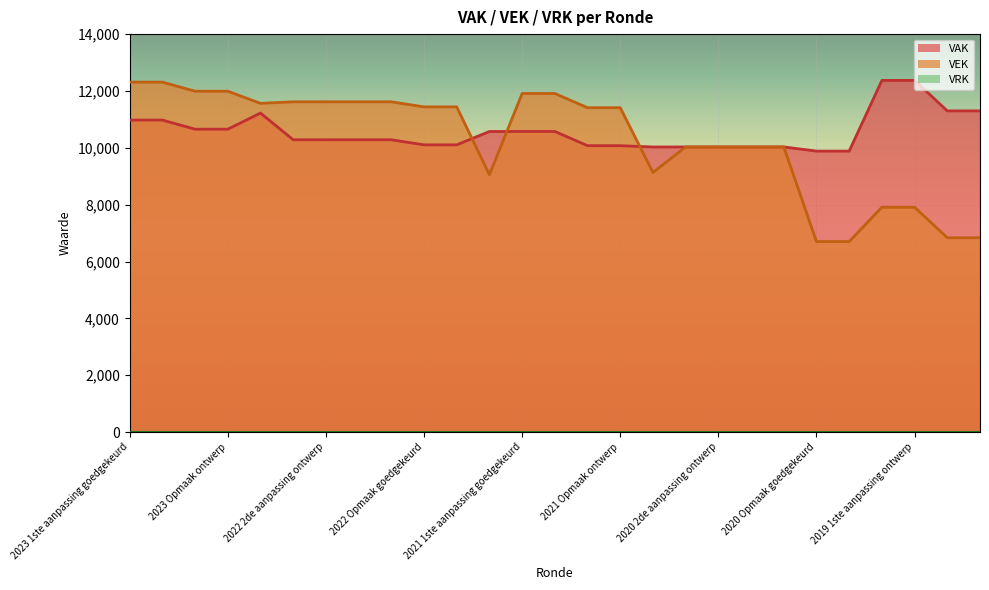

Reading right to left, what are all the values shown in this chart?

VAK: 2019 opmaak ontwerp=11299	2019 opmaak goedgekeurd=11299	2019 1ste aanpassing ontwerp=12371	2019 1ste aanpassing goedgekeurd=12371	2020 Opmaak ontwerp=9884	2020 Opmaak goedgekeurd=9884	2020 1ste aanpassing ontwerp=10030	2020 1ste aanpassing goedgekeurd=10030	2020 2de aanpassing ontwerp=10030	2020 2de aanpassing goedgekeurd=10030	2020 uitvoering=10029	2021 Opmaak ontwerp=10075	2021 Opmaak goedgekeurd=10075	2021 1ste aanpassing ontwerp=10575	2021 1ste aanpassing goedgekeurd=10575	2021 uitvoering=10574	2022 Opmaak ontwerp=10104	2022 Opmaak goedgekeurd=10104	2022 1ste aanpassing ontwerp=10283	2022 1ste aanpassing goedgekeurd=10283	2022 2de aanpassing ontwerp=10283	2022 2de aanpassing goedgekeurd=10283	2022 uitvoering=11222	2023 Opmaak ontwerp=10655	2023 Opmaak goedgekeurd=10655	2023 1ste aanpassing ontwerp=10975	2023 1ste aanpassing goedgekeurd=10975
VEK: 2019 opmaak ontwerp=6836	2019 opmaak goedgekeurd=6836	2019 1ste aanpassing ontwerp=7908	2019 1ste aanpassing goedgekeurd=7908	2020 Opmaak ontwerp=6701	2020 Opmaak goedgekeurd=6701	2020 1ste aanpassing ontwerp=10030	2020 1ste aanpassing goedgekeurd=10030	2020 2de aanpassing ontwerp=10030	2020 2de aanpassing goedgekeurd=10030	2020 uitvoering=9131	2021 Opmaak ontwerp=11411	2021 Opmaak goedgekeurd=11411	2021 1ste aanpassing ontwerp=11911	2021 1ste aanpassing goedgekeurd=11911	2021 uitvoering=9052	2022 Opmaak ontwerp=11440	2022 Opmaak goedgekeurd=11440	2022 1ste aanpassing ontwerp=11619	2022 1ste aanpassing goedgekeurd=11619	2022 2de aanpassing ontwerp=11619	2022 2de aanpassing goedgekeurd=11619	2022 uitvoering=11564	2023 Opmaak ontwerp=11991	2023 Opmaak goedgekeurd=11991	2023 1ste aanpassing ontwerp=12311	2023 1ste aanpassing goedgekeurd=12311